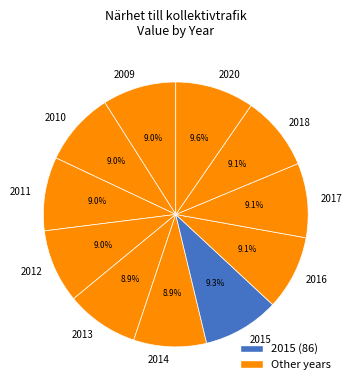

How many segments does this pie chart have?

11